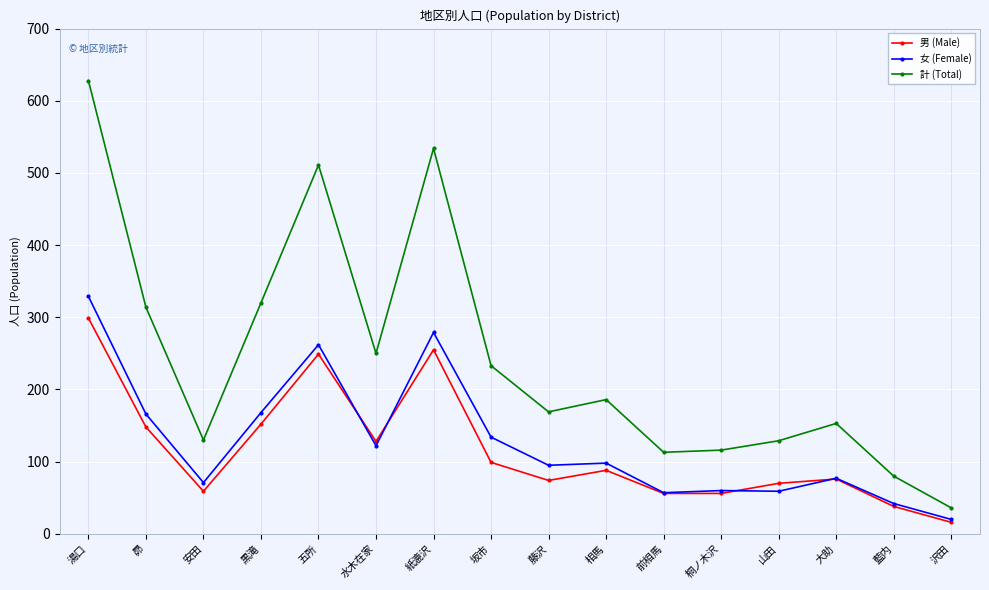

What is the sum of the 男 (Male) values at 桐ノ木沢 and 大助?

132